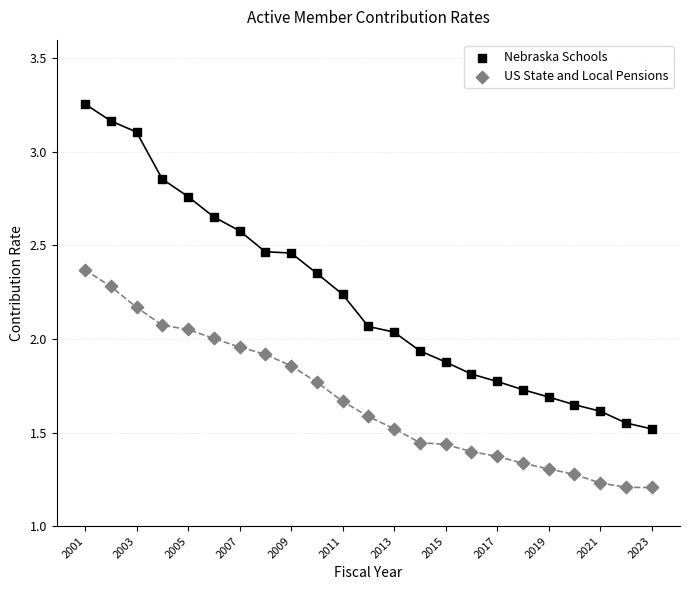

Which series reaches the minimum Y coordinate?

US State and Local Pensions